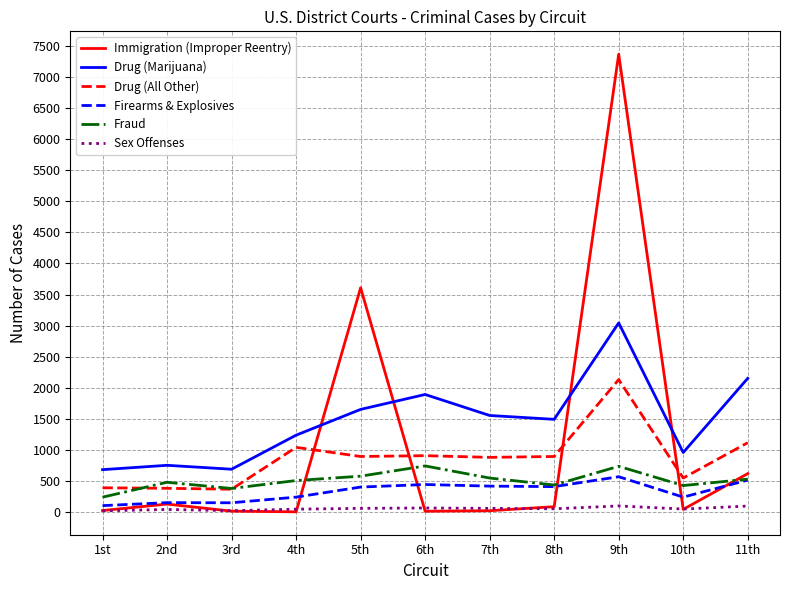

True or false: Drug (All Other) and Drug (Marijuana) intersect in this chart.

False